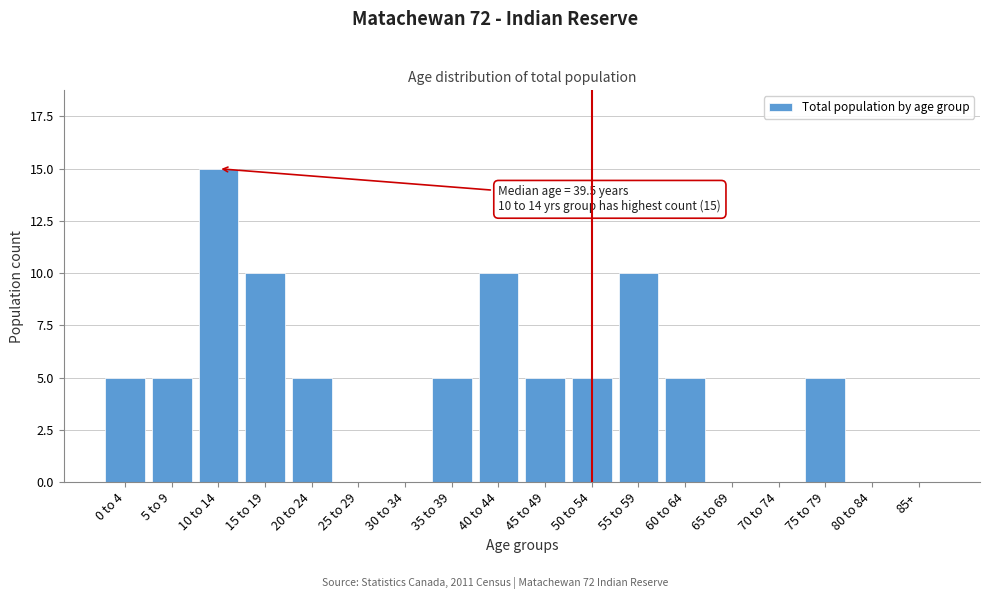

Reading right to left, extract all data points from this chart.

85+=0	80 to 84=0	75 to 79=5	70 to 74=0	65 to 69=0	60 to 64=5	55 to 59=10	50 to 54=5	45 to 49=5	40 to 44=10	35 to 39=5	30 to 34=0	25 to 29=0	20 to 24=5	15 to 19=10	10 to 14=15	5 to 9=5	0 to 4=5